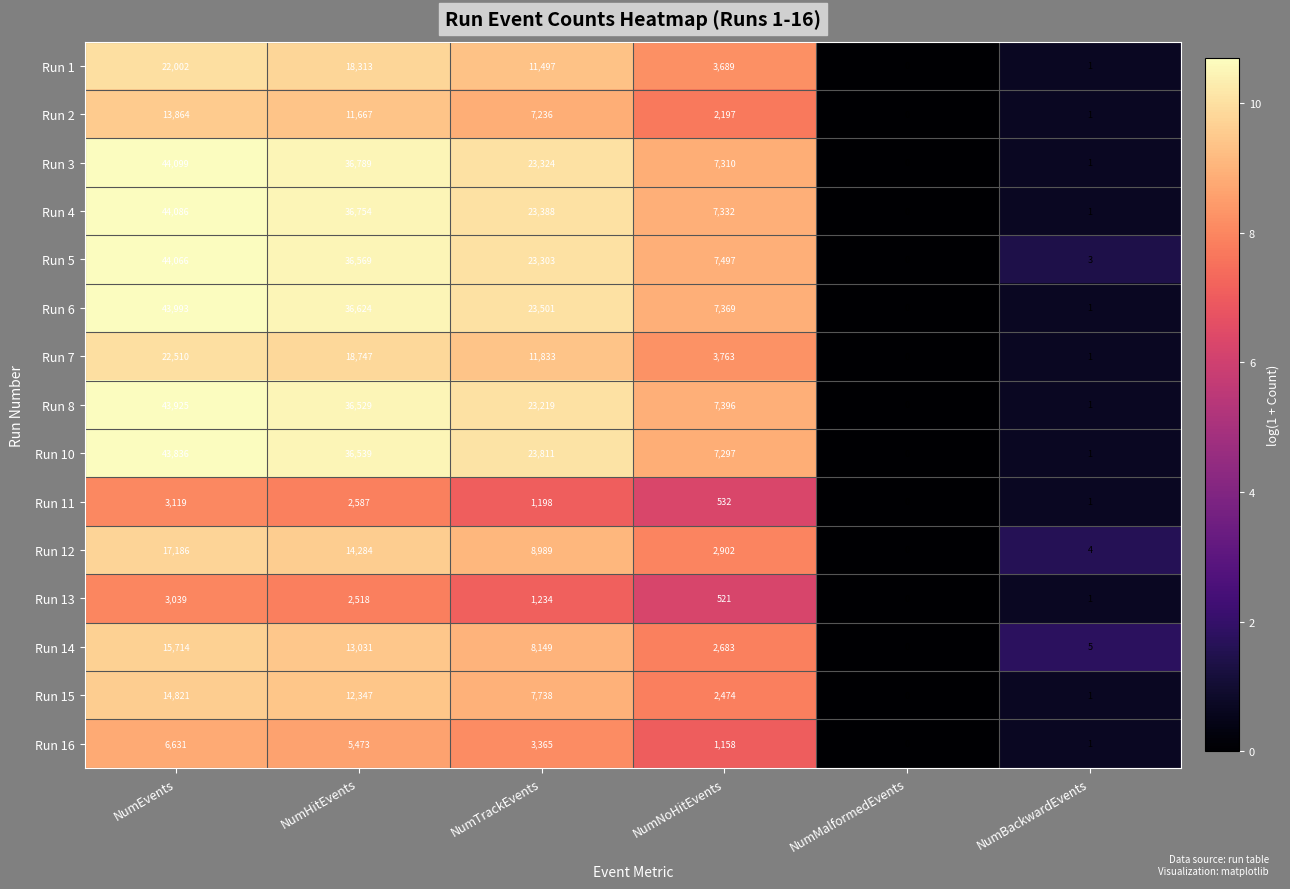

What is the difference between the second highest and minimum values in the Run 15 series?

12347